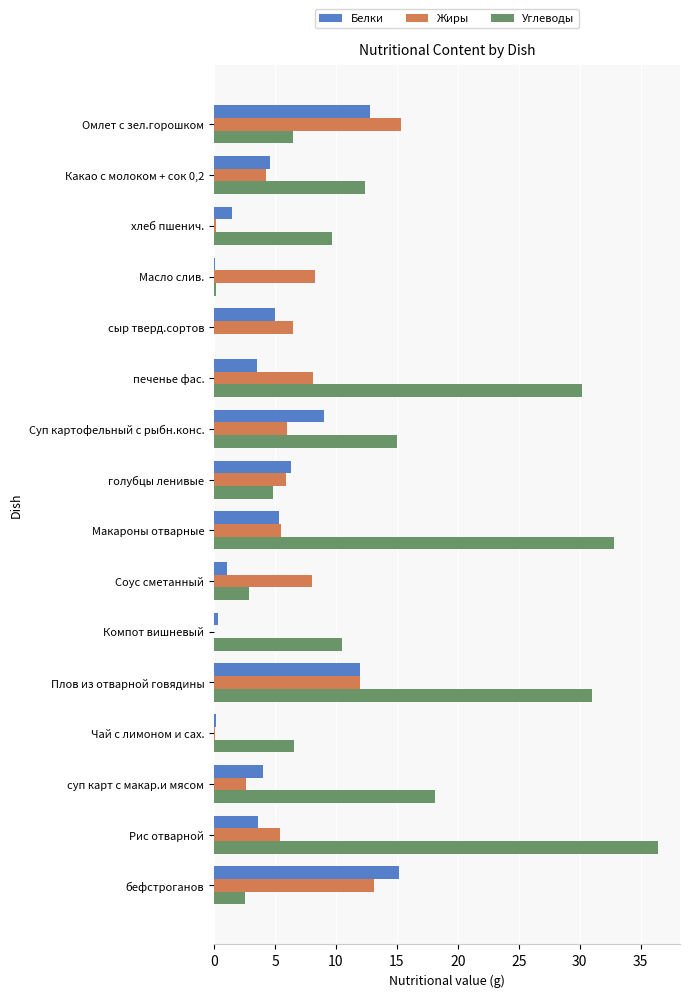

Between Какао с молоком + сок 0,2 and Рис отварной, which series saw the biggest shift?

Углеводы